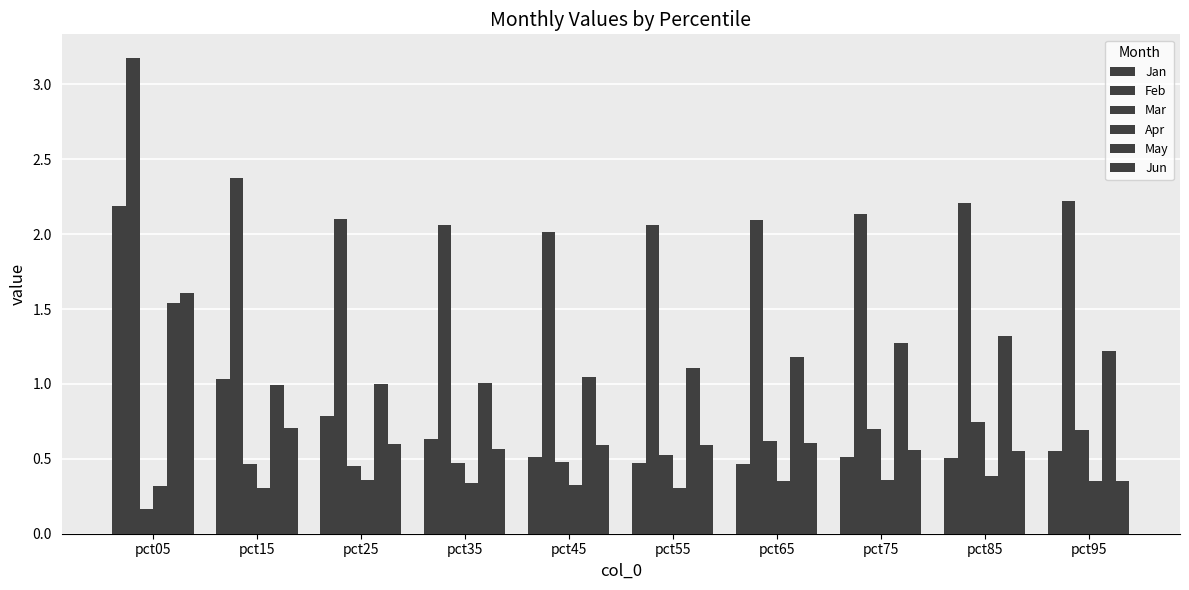

Which series has the largest total across all categories?

Feb